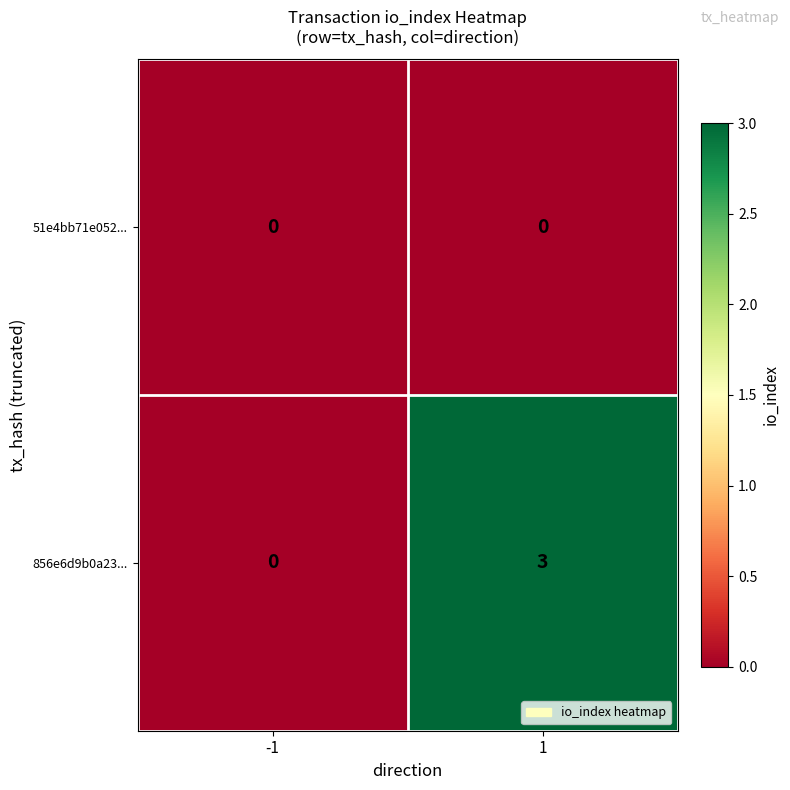

Reading left to right, transcribe all the data shown in this chart.

51e4bb71e052...: -1=0	1=0
856e6d9b0a23...: -1=0	1=3